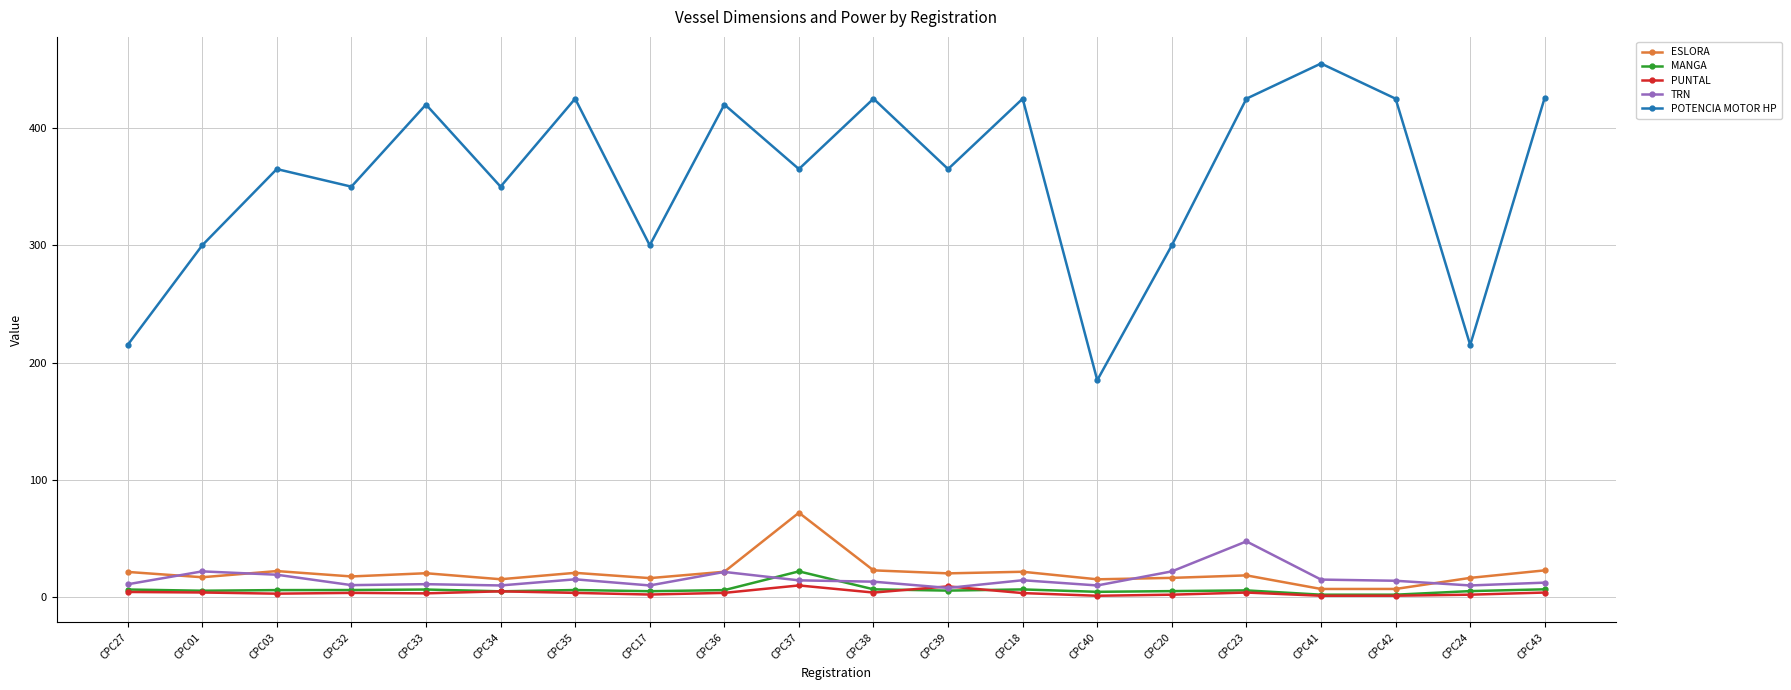

What is the label of the 11th point from the right?

CPC37